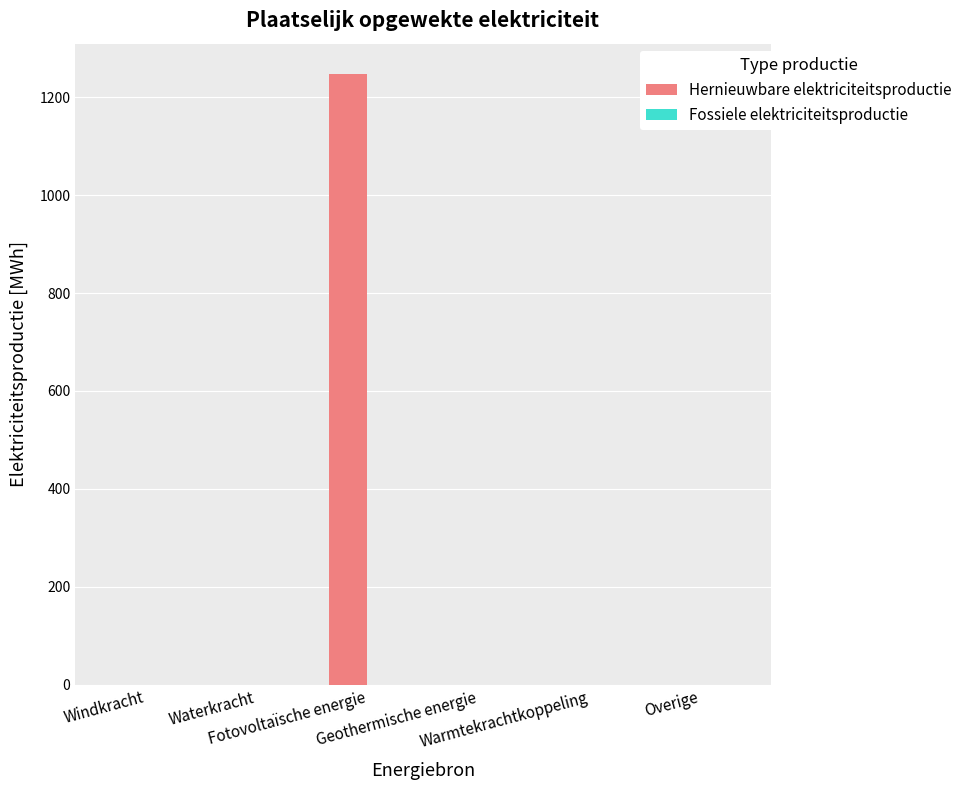

What is the maximum value shown in the chart?

1246.9